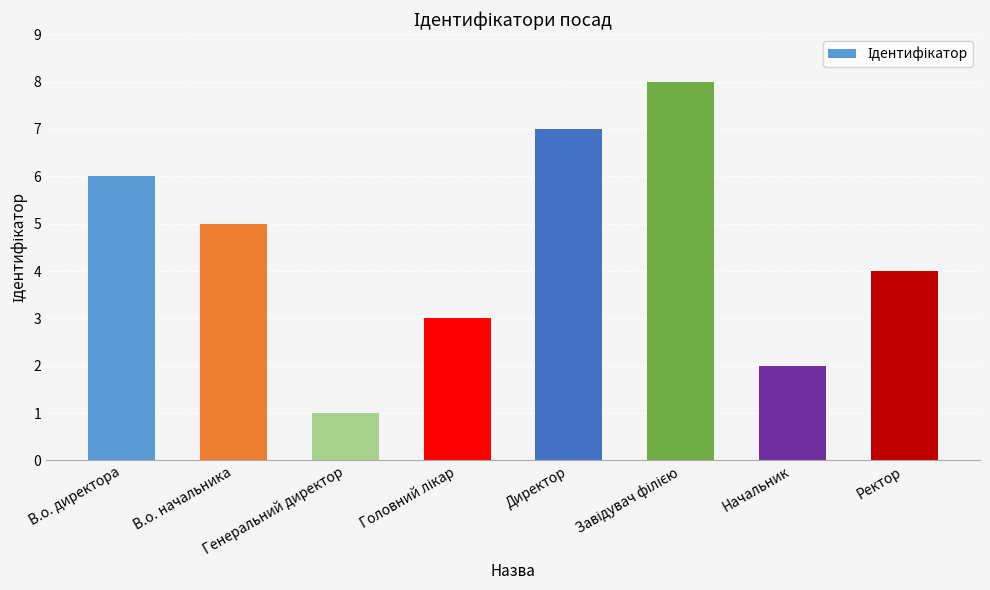

Where is the data nearest to the value 4?

Ректор